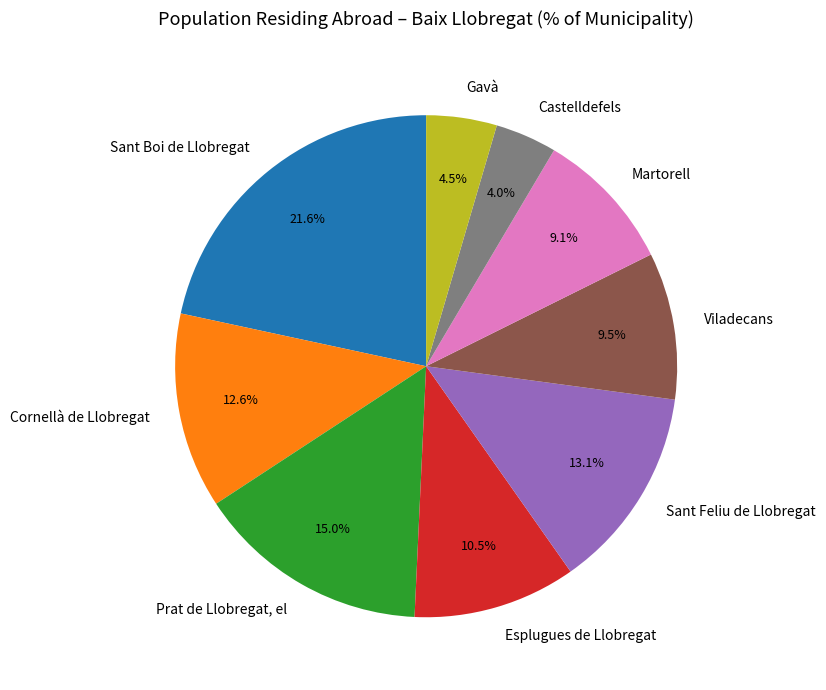

The Sant Feliu de Llobregat slice represents 13% of the pie. True or false?

True